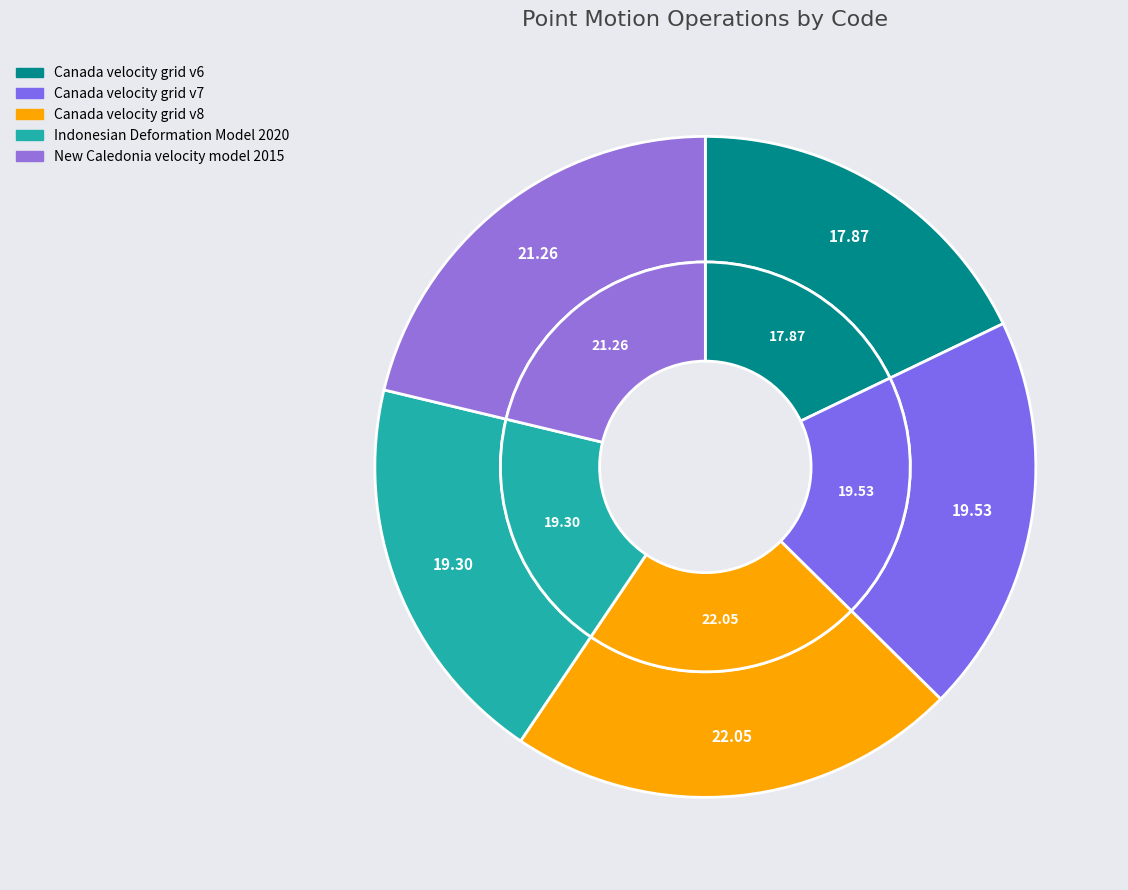

Does Canada velocity grid v7 represent more than half of the total?

No